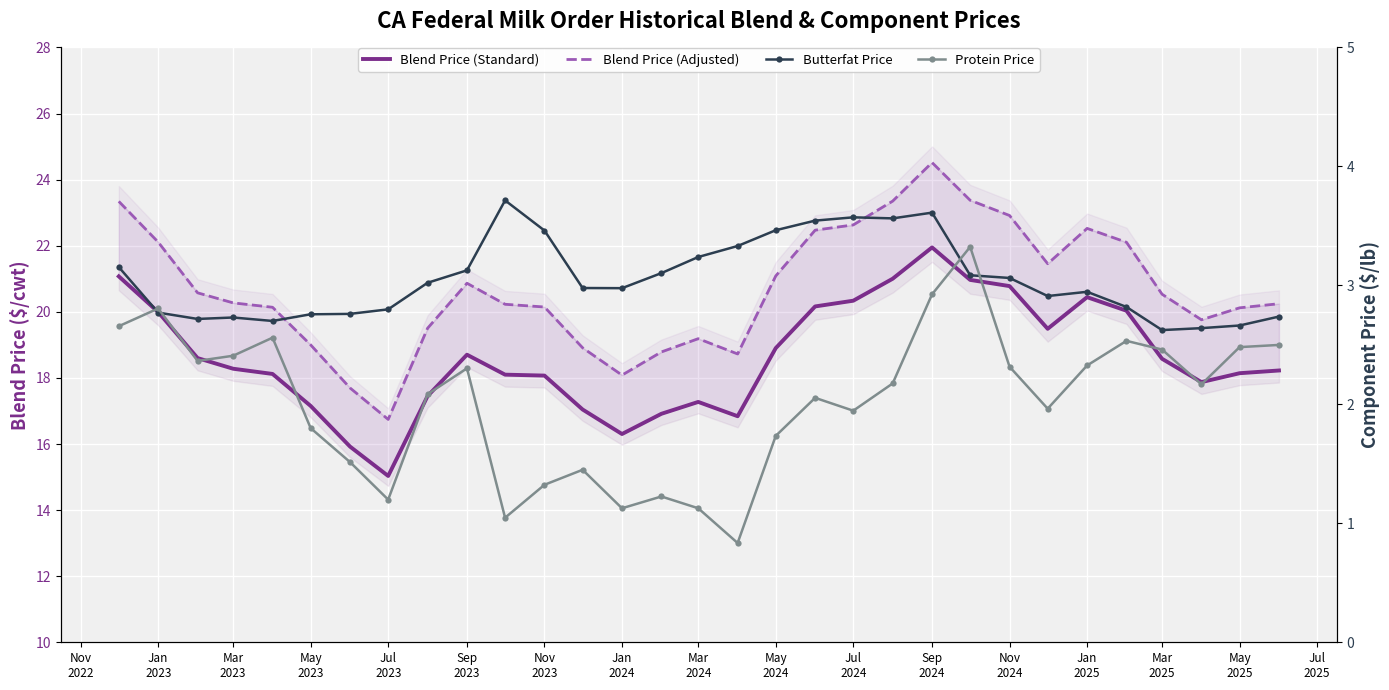

After their last crossing, which series has the higher values: Butterfat Price or Protein Price?

Butterfat Price